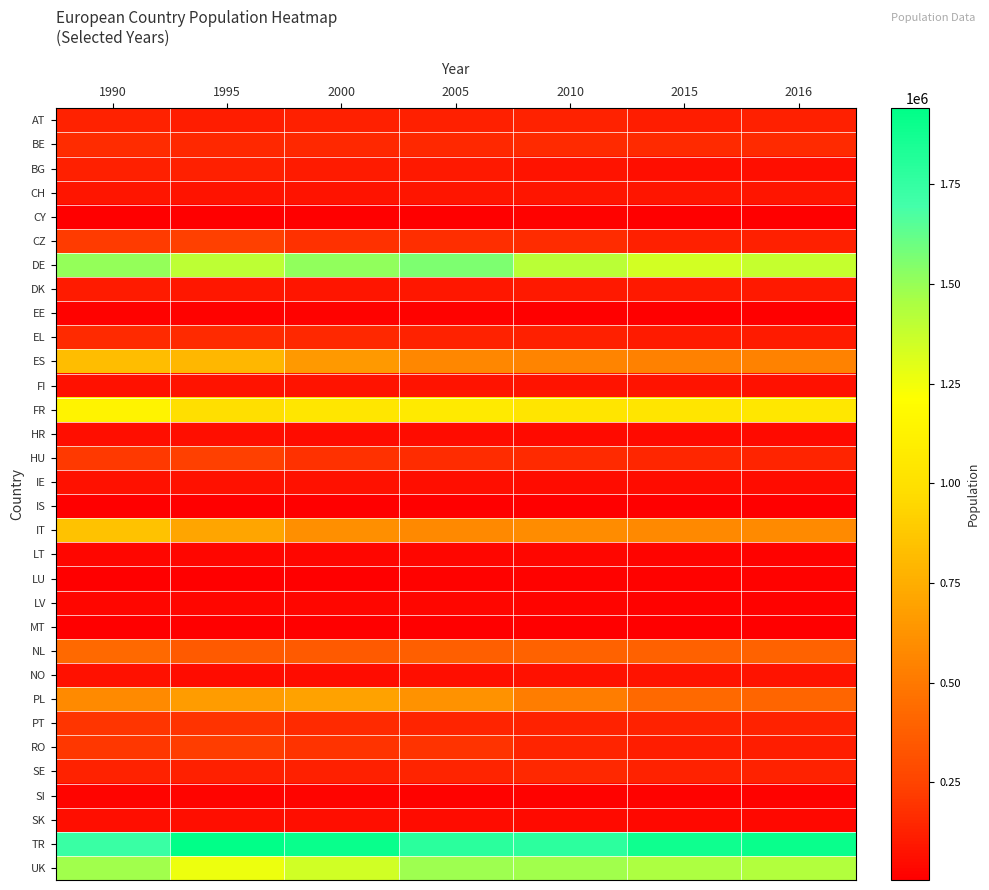

Reading left to right, transcribe all the data shown in this chart.

AT: 1990=128130	1995=112861	2000=119733	2005=122947	2010=126950	2015=117743	2016=119100
BE: 1990=164044	1995=149169	2000=149659	2005=152326	2010=161063	2015=158209	2016=160358
BG: 1990=120359	1995=120486	2000=108385	2005=99867	2010=79962	2015=61592	2016=61697
CH: 1990=82373	1995=76220	2000=79617	2005=83076	2010=88098	2015=86748	2016=87058
CY: 1990=8233	1995=9484	2000=11691	2005=11705	2010=13129	2015=10846	2016=10609
CZ: 1990=218402	1995=237327	2000=186389	2005=175407	2010=163742	2015=123371	2016=122125
DE: 1990=1506124	1995=1399611	2000=1512014	2005=1560566	2010=1406274	2015=1336438	2016=1378052
DK: 1990=106463	1995=95360	2000=81412	2005=88807	2010=99836	2015=100731	2016=100247
EE: 1990=16832	1995=15211	2000=15703	2005=16349	2010=12445	2015=9224	2016=9173
EL: 1990=161766	1995=160275	2000=154236	2005=126139	2010=118454	2015=107344	2016=106441
ES: 1990=823456	1995=792312	2000=653019	2005=568688	2010=551980	2015=534658	2016=544758
FI: 1990=66841	1995=73502	2000=75097	2005=73276	2010=78943	2015=73033	2016=71926
FR: 1990=1134104	1995=989749	2000=1035851	2005=1063996	2010=1033124	2015=1028494	2016=1044209
HR: 1990=61083	1995=59628	2000=57565	2005=53309	2010=49269	2015=46668	2016=45445
HU: 1990=212588	1995=237115	2000=184016	2005=168615	2010=162586	2015=141964	2016=137992
IE: 1990=65601	1995=67166	2000=66479	2005=59175	2010=54536	2015=56757	2016=57842
IS: 1990=5039	1995=4953	2000=5188	2005=5076	2010=5685	2015=5271	2016=5274
IT: 1990=847456	1995=714116	2000=604597	2005=572505	2010=592403	2015=576011	2016=579924
LT: 1990=33211	1995=29968	2000=30957	2005=32571	2010=28693	2015=20416	2016=19426
LU: 1990=11524	1995=11286	2000=12191	2005=13481	2010=15265	2015=16670	2016=16975
LV: 1990=33421	1995=29086	2000=31772	2005=32997	2010=25536	2015=15831	2016=15558
MT: 1990=10939	1995=12257	2000=12258	2005=12176	2010=11737	2015=10570	2016=10296
NL: 1990=422713	1995=353344	2000=356257	2005=376972	2010=392323	2015=386863	2016=393696
NO: 1990=66322	1995=57687	2000=57717	2005=64135	2010=72523	2015=74539	2016=74924
PL: 1990=586954	1995=666142	2000=694748	2005=619746	2010=524735	2015=421894	2016=409675
PT: 1990=196564	1995=186409	2000=158099	2005=134707	2010=130620	2015=128178	2016=130444
RO: 1990=202102	1995=224240	2000=191718	2005=192872	2010=136064	2015=115064	2016=115585
SE: 1990=131175	1995=118501	2000=118911	2005=136760	2010=155495	2015=133193	2016=132477
SI: 1990=21249	1995=22534	2000=20878	2005=18702	2010=15824	2015=14326	2016=14294
SK: 1990=58053	1995=65139	2000=60776	2005=55110	2010=47106	2015=36601	2016=35929
TR: 1990=1731960	1995=1940479	2000=1904782	2005=1782990	2010=1777878	2015=1882292	2016=1903210
UK: 1990=1478829	1995=1263833	2000=1346343	2005=1479637	2010=1474660	2015=1445817	2016=1431293